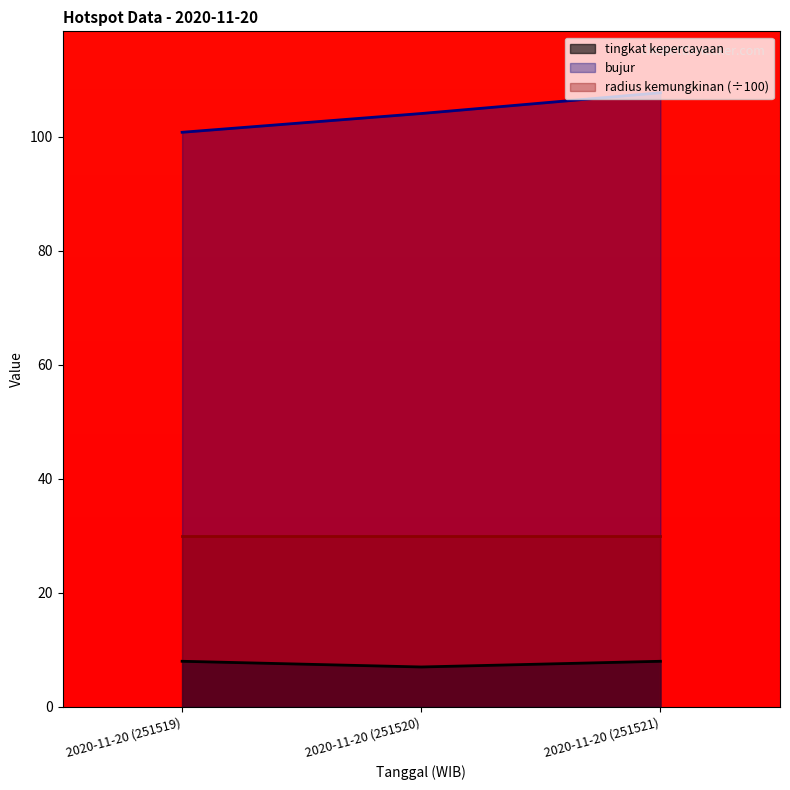

Which series has the widest spread of values?

bujur